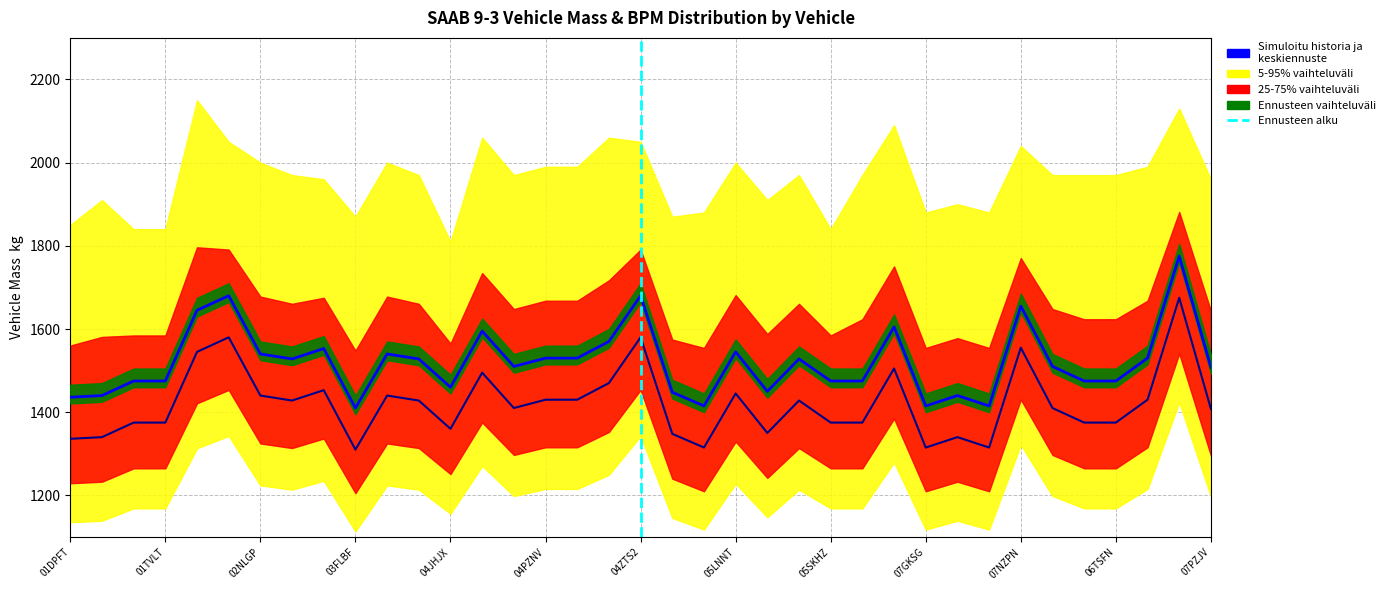

What is the greatest value displayed?

1775